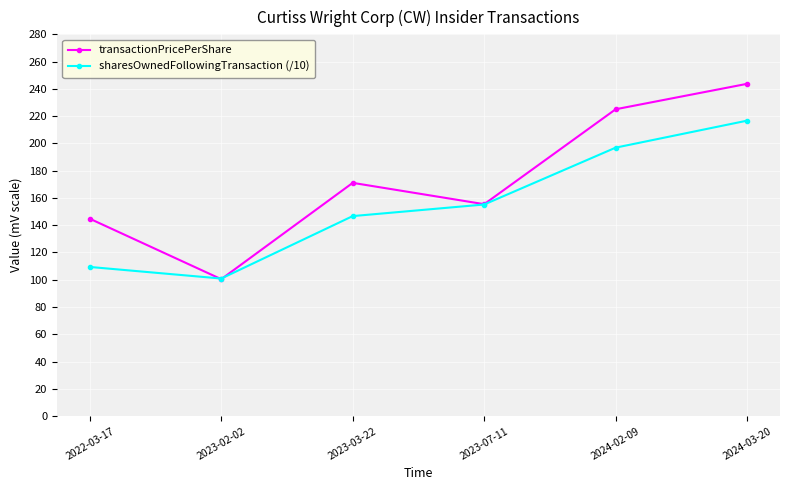

At which category does transactionPricePerShare reach its first local peak?

2023-03-22